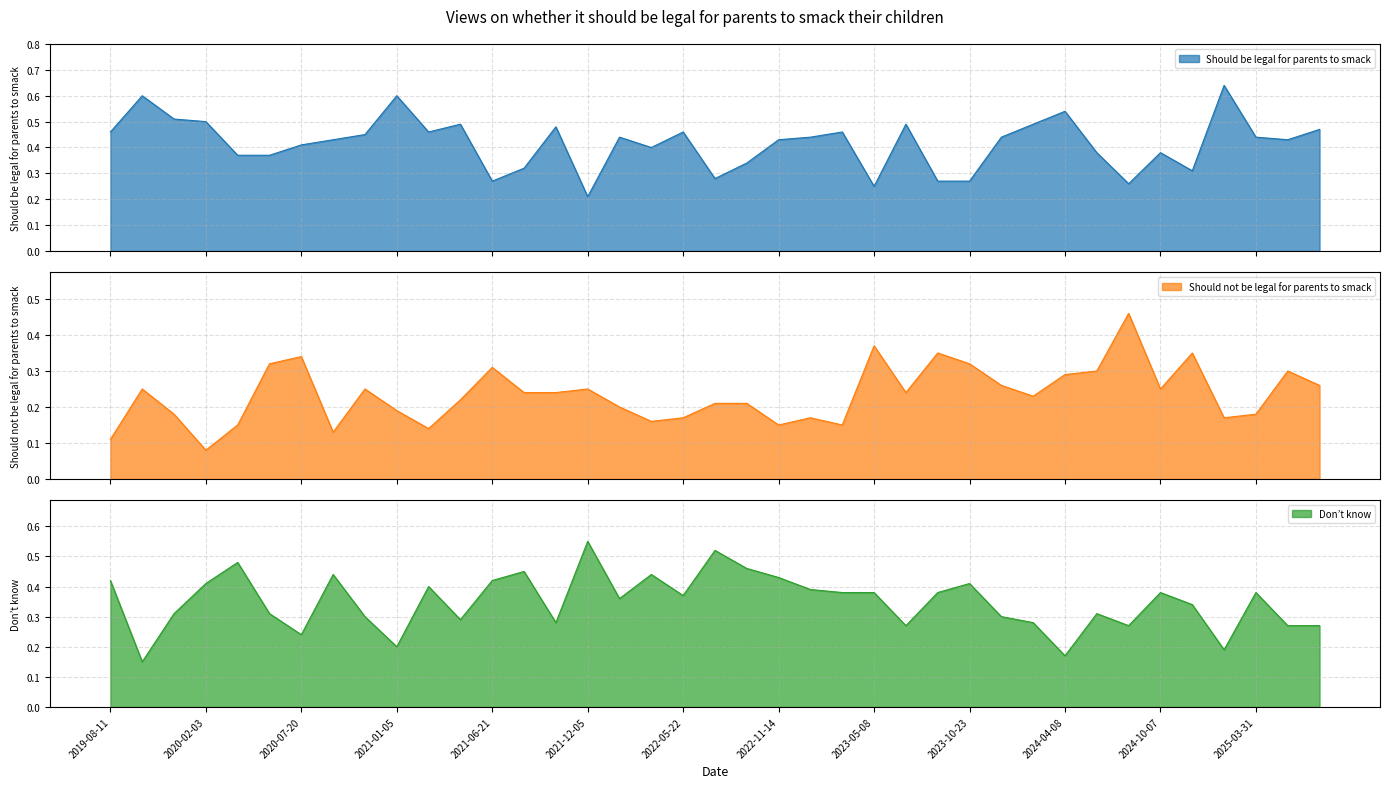

List the series in order of their overall mean, lowest first.

Should not be legal for parents to smack, Don’t know, Should be legal for parents to smack